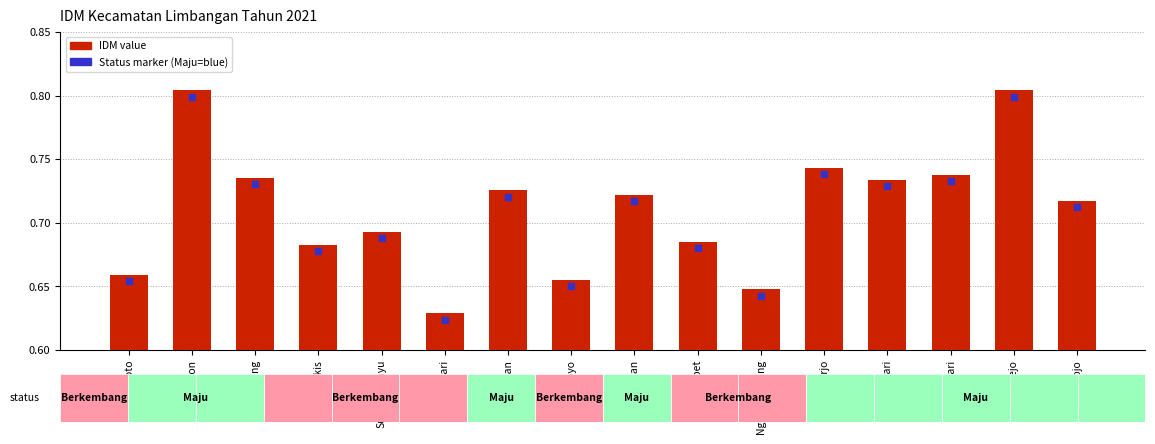

What is the label of the 5th bar from the right?

Gonoharjo